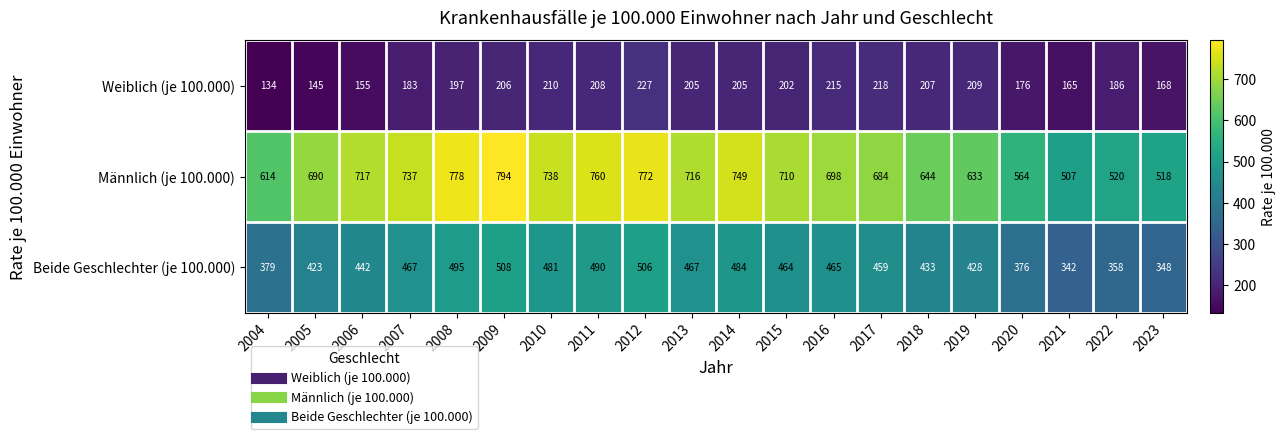

At which category does the chart reach its peak across all series?

2009